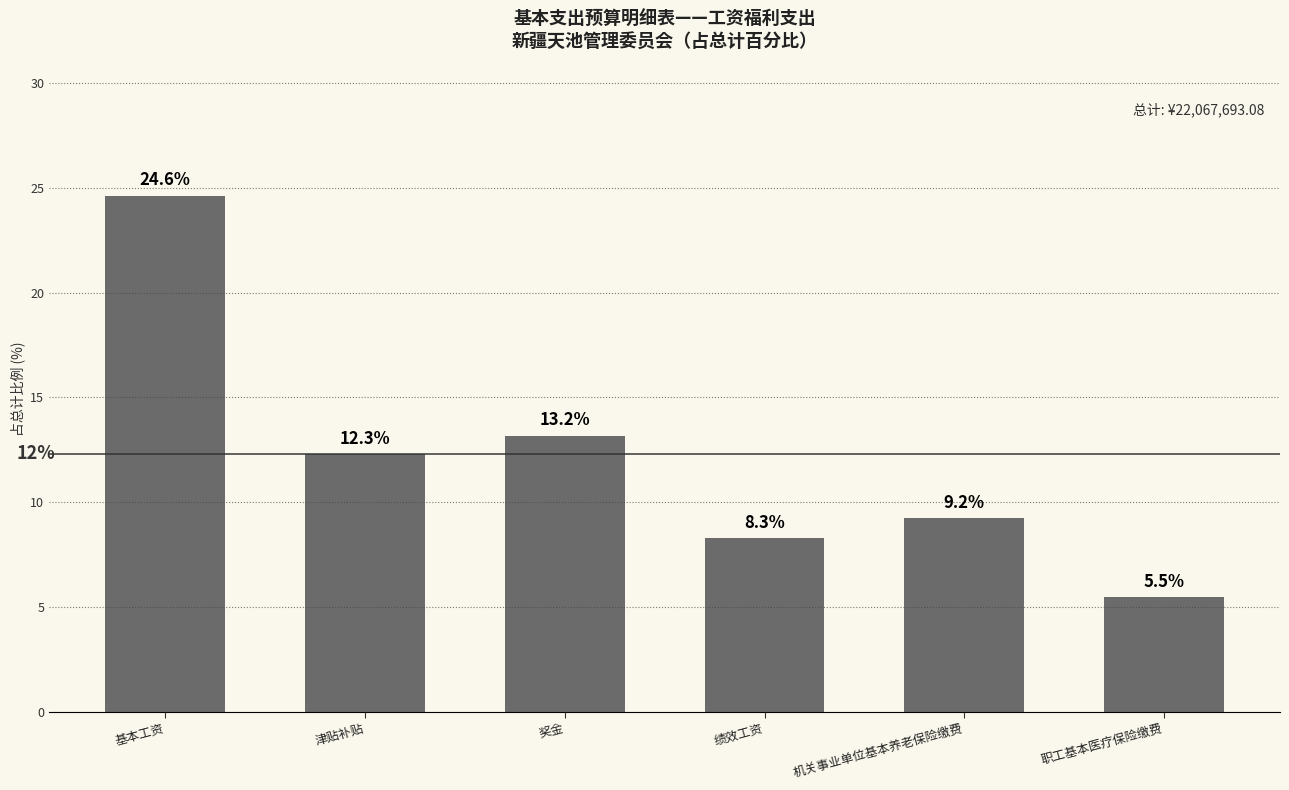

What is the value of the 5th bar from the left?

9.2